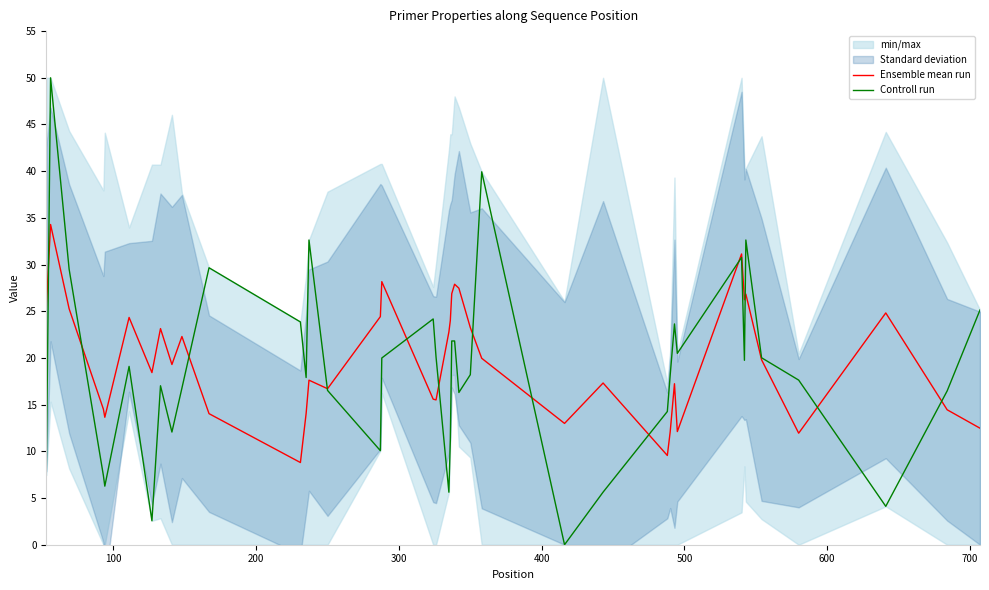

How many values in the Controll run series exceed 18?

21